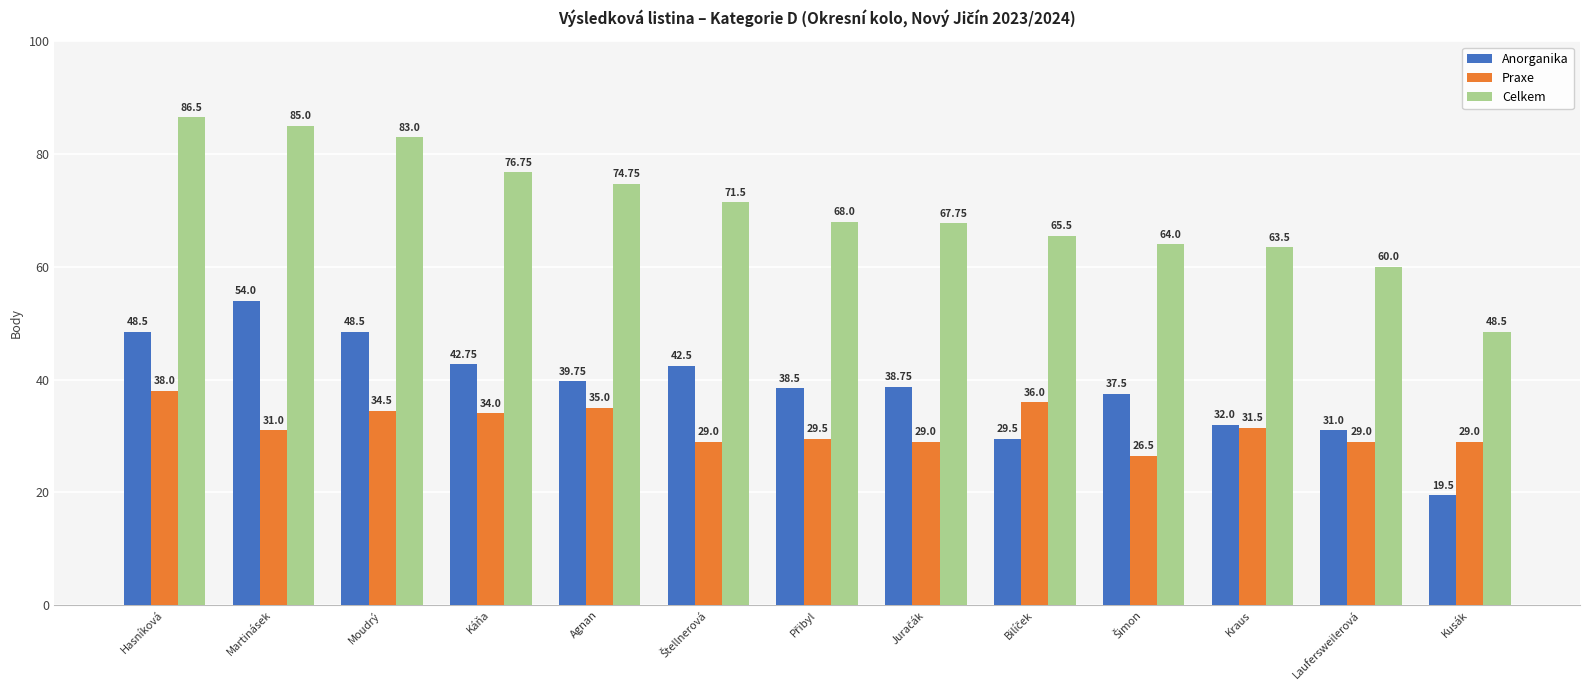

What is the highest value of the Anorganika series?

54.0